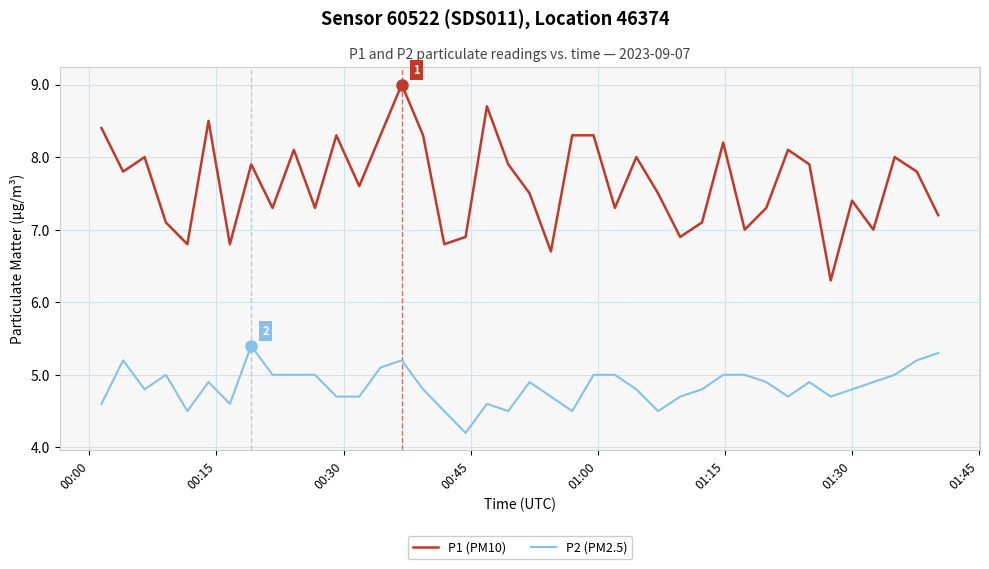

Reading left to right, extract all data points from this chart.

P1 (PM10): 8.4	7.8	8.0	7.1	6.8	8.5	6.8	7.9	7.3	8.1	7.3	8.3	7.6	8.3	9.0	8.3	6.8	6.9	8.7	7.9	7.5	6.7	8.3	8.3	7.3	8.0	7.5	6.9	7.1	8.2	7.0	7.3	8.1	7.9	6.3	7.4	7.0	8.0	7.8	7.2
P2 (PM2.5): 4.6	5.2	4.8	5.0	4.5	4.9	4.6	5.4	5.0	5.0	5.0	4.7	4.7	5.1	5.2	4.8	4.5	4.2	4.6	4.5	4.9	4.7	4.5	5.0	5.0	4.8	4.5	4.7	4.8	5.0	5.0	4.9	4.7	4.9	4.7	4.8	4.9	5.0	5.2	5.3